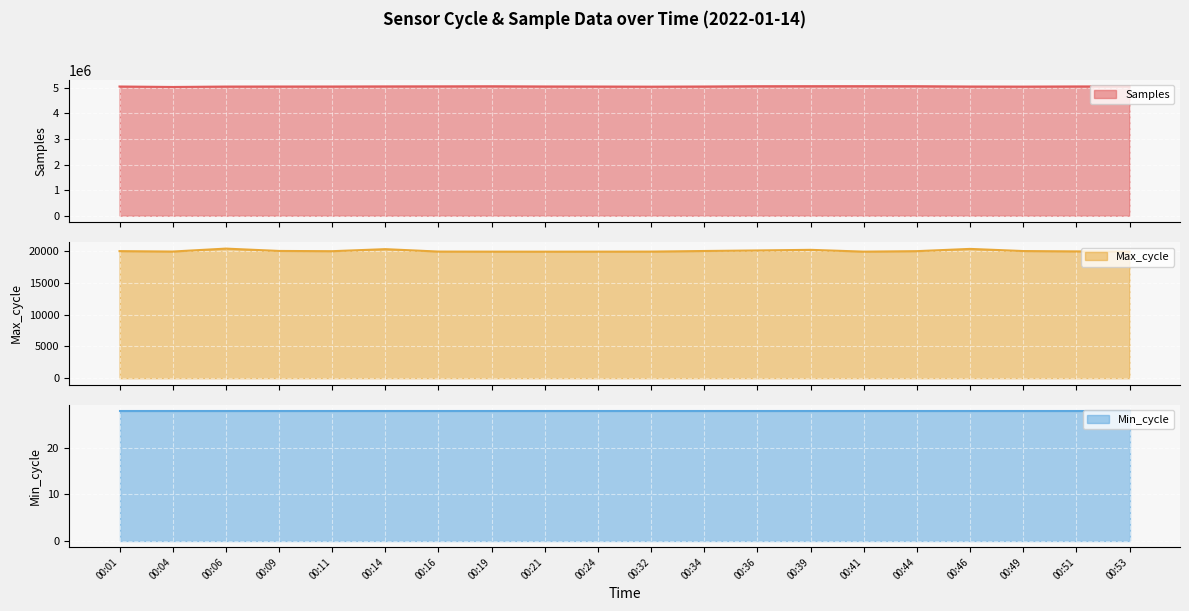

Between 00:16 and 00:19, which is larger?

00:19